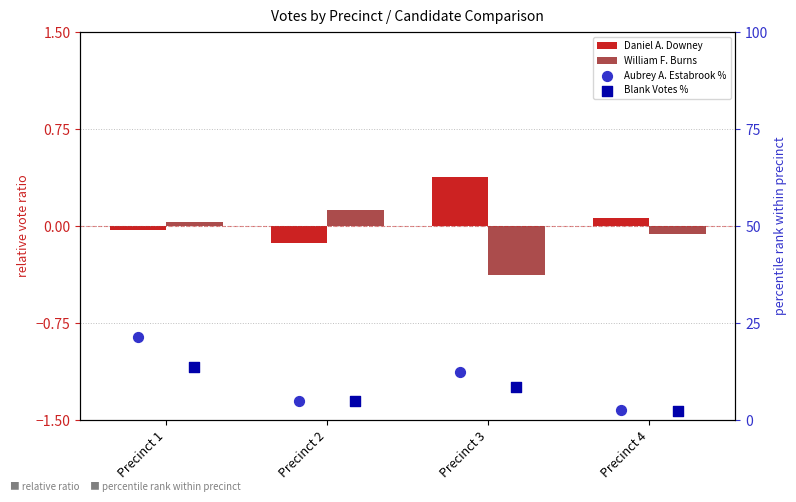

Which series has the largest total across all categories?

Aubrey A. Estabrook %